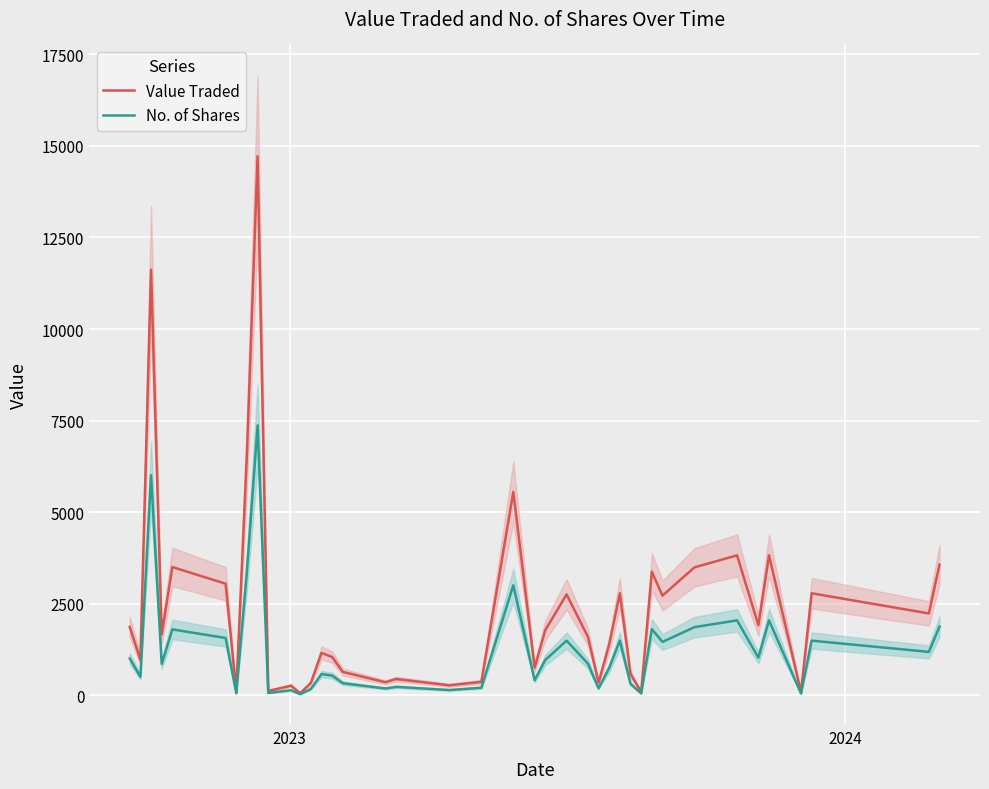

True or false: No. of Shares and Value Traded intersect in this chart.

False